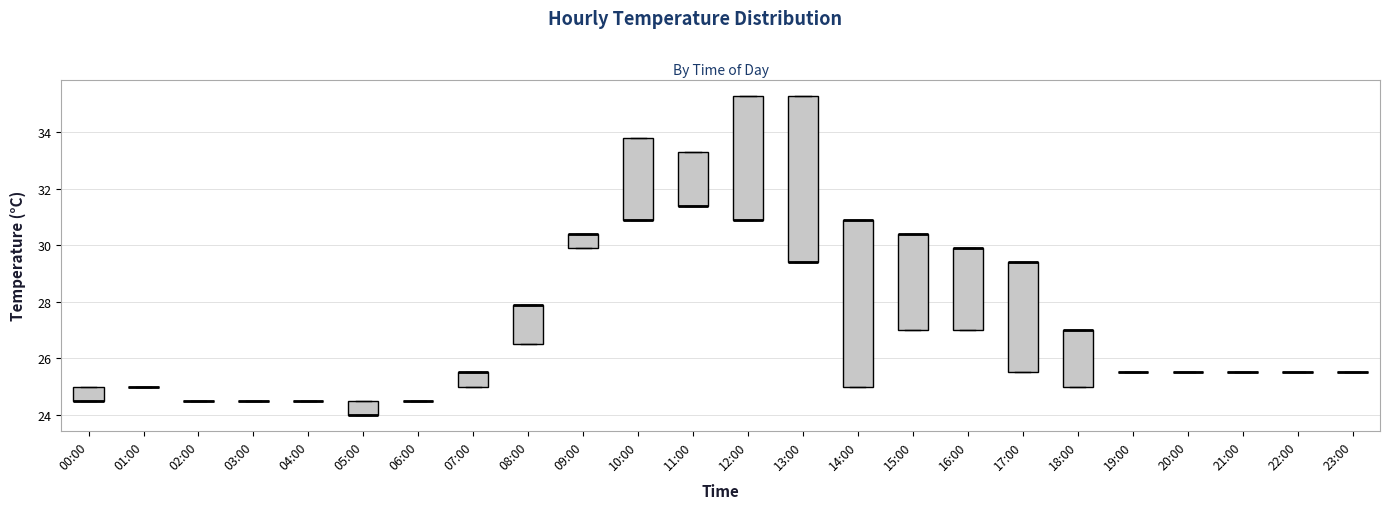

Reading left to right, read every box against the y-axis: the position of its median line, the range the box covers, and the ends of its whiskers. The values are not printed on the chart, so give them approximately, as read against the axis.

00:00: median 24.6 (drawn on the box's lower edge), box 24.6 to 25.0, whiskers 24.6 to 25.0
01:00: box collapsed to a line at 25.0, whiskers 25.0 to 25.0
02:00: box collapsed to a line at 24.6, whiskers 24.6 to 24.6
03:00: box collapsed to a line at 24.6, whiskers 24.6 to 24.6
04:00: box collapsed to a line at 24.6, whiskers 24.6 to 24.6
05:00: median 24.0 (drawn on the box's lower edge), box 24.0 to 24.6, whiskers 24.0 to 24.6
06:00: box collapsed to a line at 24.6, whiskers 24.6 to 24.6
07:00: median 25.6 (drawn on the box's upper edge), box 25.0 to 25.6, whiskers 25.0 to 25.6
08:00: median 28.0 (drawn on the box's upper edge), box 26.6 to 28.0, whiskers 26.6 to 28.0
09:00: median 30.4 (drawn on the box's upper edge), box 30.0 to 30.4, whiskers 30.0 to 30.4
10:00: median 31.0 (drawn on the box's lower edge), box 31.0 to 33.8, whiskers 31.0 to 33.8
11:00: median 31.4 (drawn on the box's lower edge), box 31.4 to 33.4, whiskers 31.4 to 33.4
12:00: median 31.0 (drawn on the box's lower edge), box 31.0 to 35.4, whiskers 31.0 to 35.4
13:00: median 29.4 (drawn on the box's lower edge), box 29.4 to 35.4, whiskers 29.4 to 35.4
14:00: median 31.0 (drawn on the box's upper edge), box 25.0 to 31.0, whiskers 25.0 to 31.0
15:00: median 30.4 (drawn on the box's upper edge), box 27.0 to 30.4, whiskers 27.0 to 30.4
16:00: median 30.0 (drawn on the box's upper edge), box 27.0 to 30.0, whiskers 27.0 to 30.0
17:00: median 29.4 (drawn on the box's upper edge), box 25.6 to 29.4, whiskers 25.6 to 29.4
18:00: median 27.0 (drawn on the box's upper edge), box 25.0 to 27.0, whiskers 25.0 to 27.0
19:00: box collapsed to a line at 25.6, whiskers 25.6 to 25.6
20:00: box collapsed to a line at 25.6, whiskers 25.6 to 25.6
21:00: box collapsed to a line at 25.6, whiskers 25.6 to 25.6
22:00: box collapsed to a line at 25.6, whiskers 25.6 to 25.6
23:00: box collapsed to a line at 25.6, whiskers 25.6 to 25.6